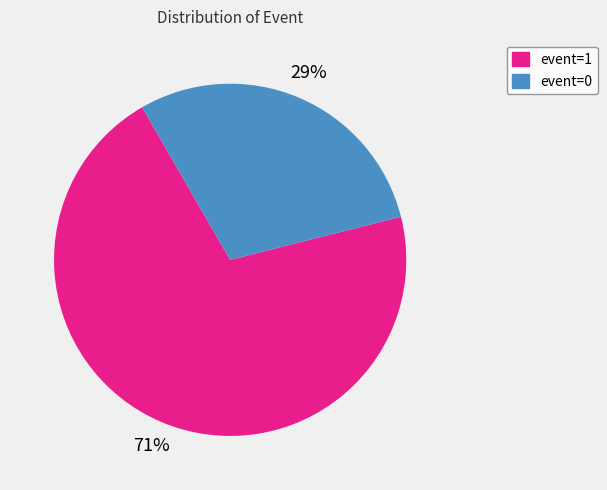

Which category has the smallest portion of the pie?

event=0